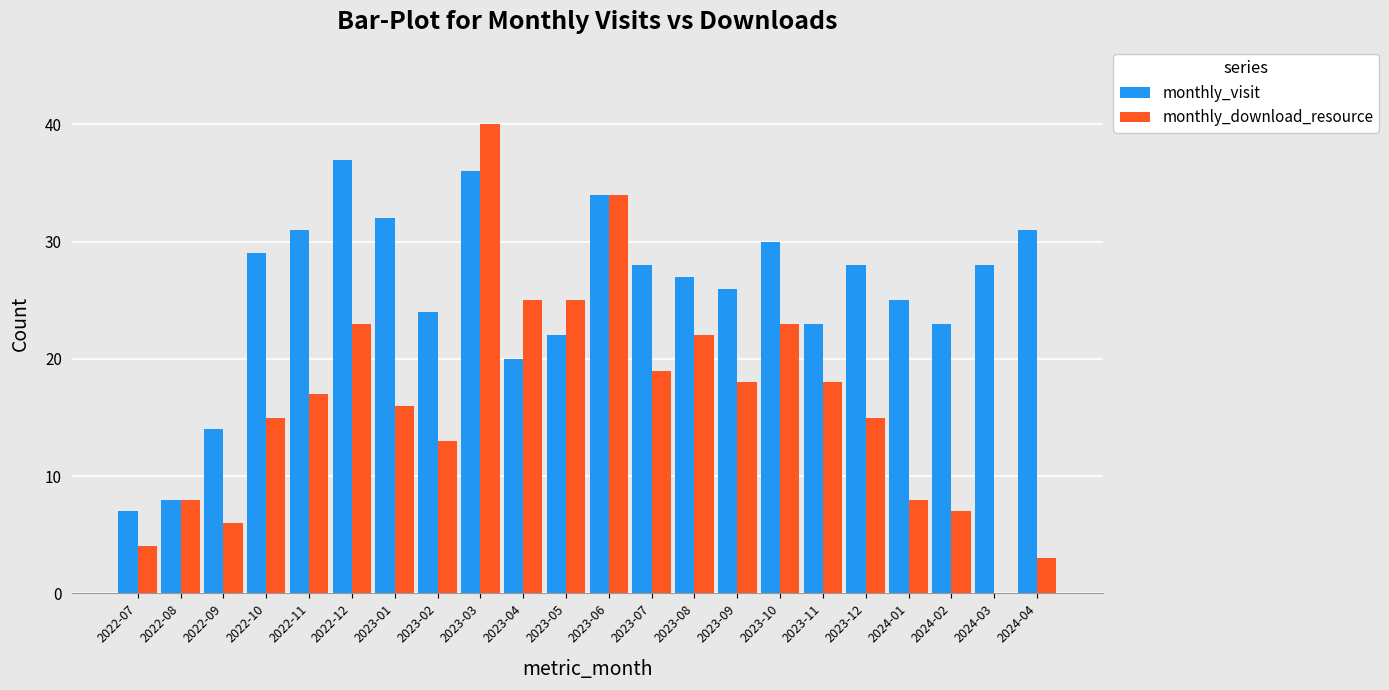

True or false: monthly_download_resource has a value of 18 at 2023-09.

True